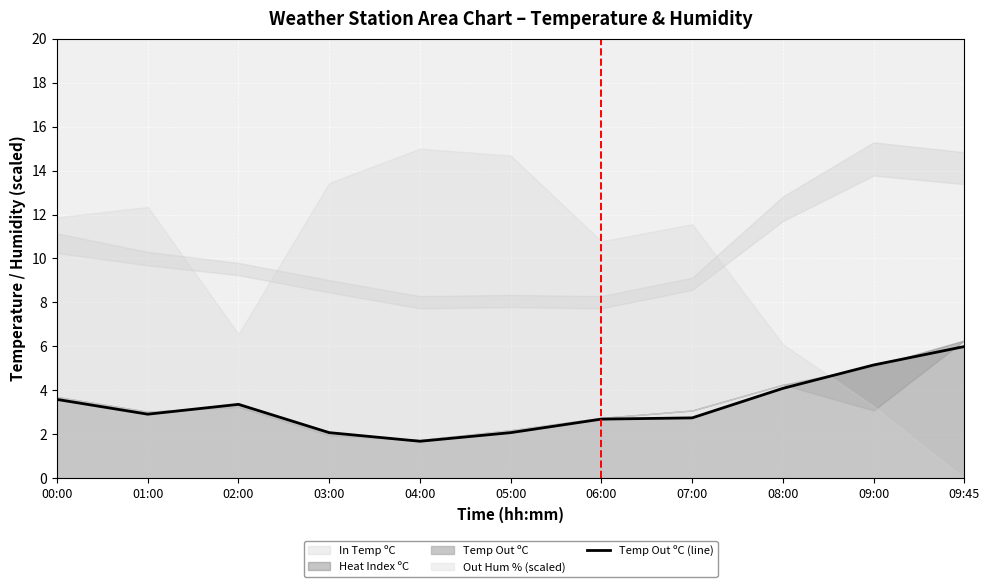

Where is the data nearest to the value 3?

01:00